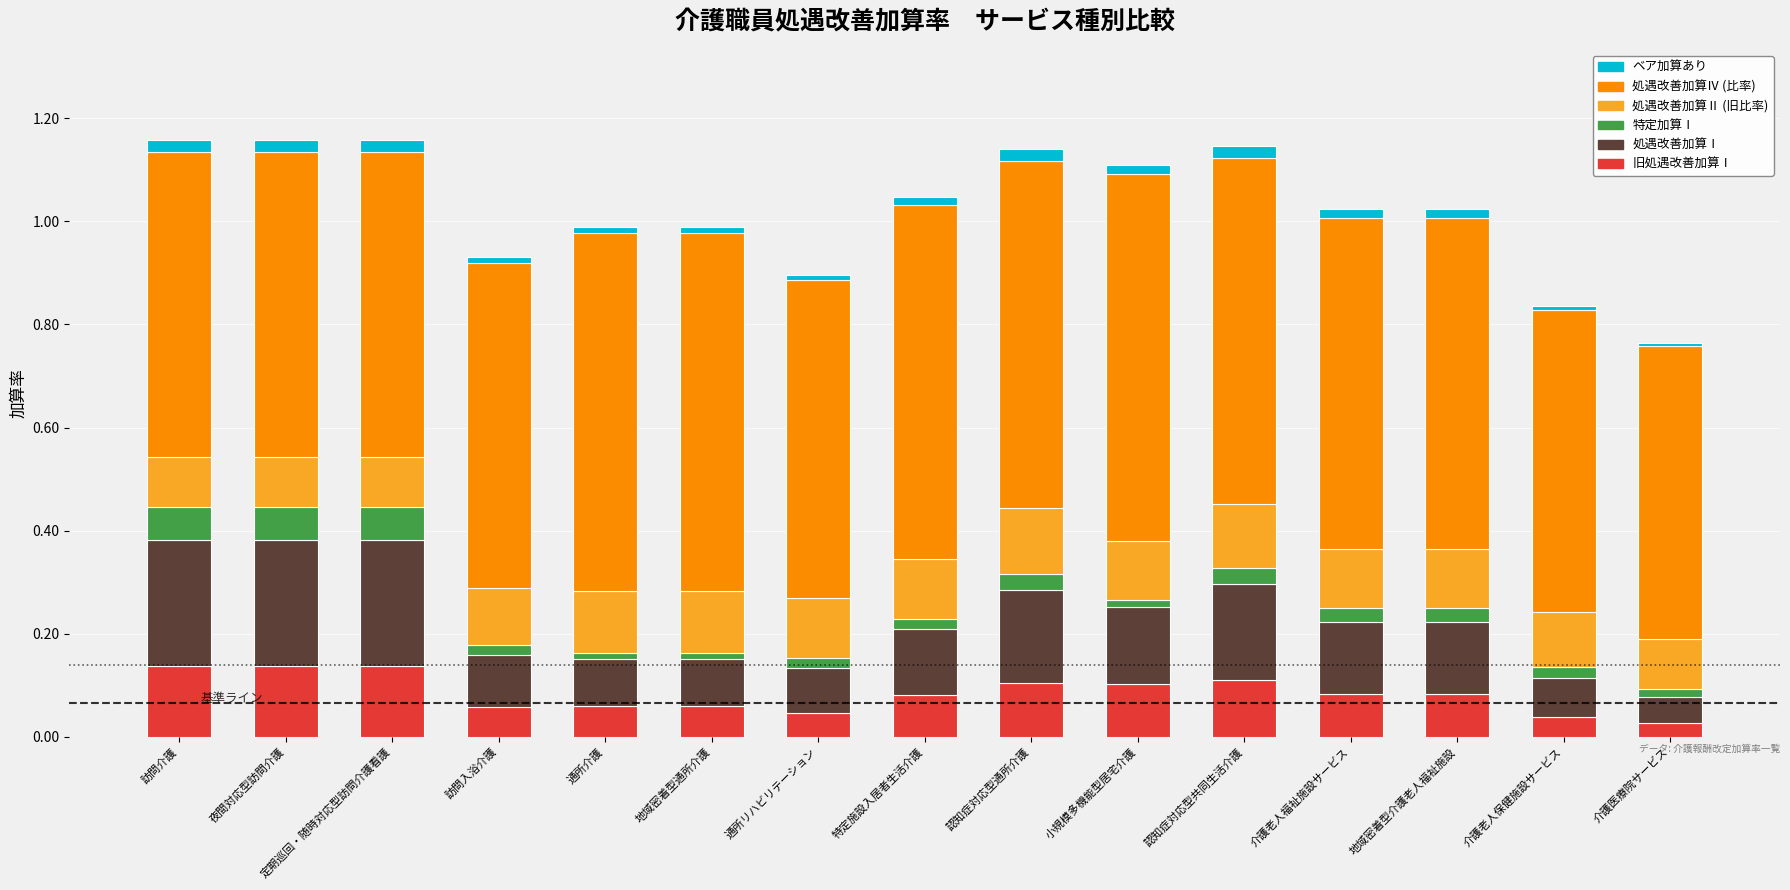

Which series has the widest spread of values?

処遇改善加算Ⅰ